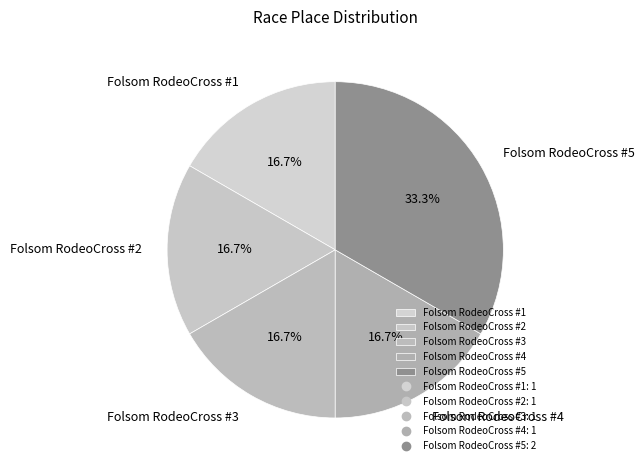

Is there any slice that represents more than half of the pie?

No